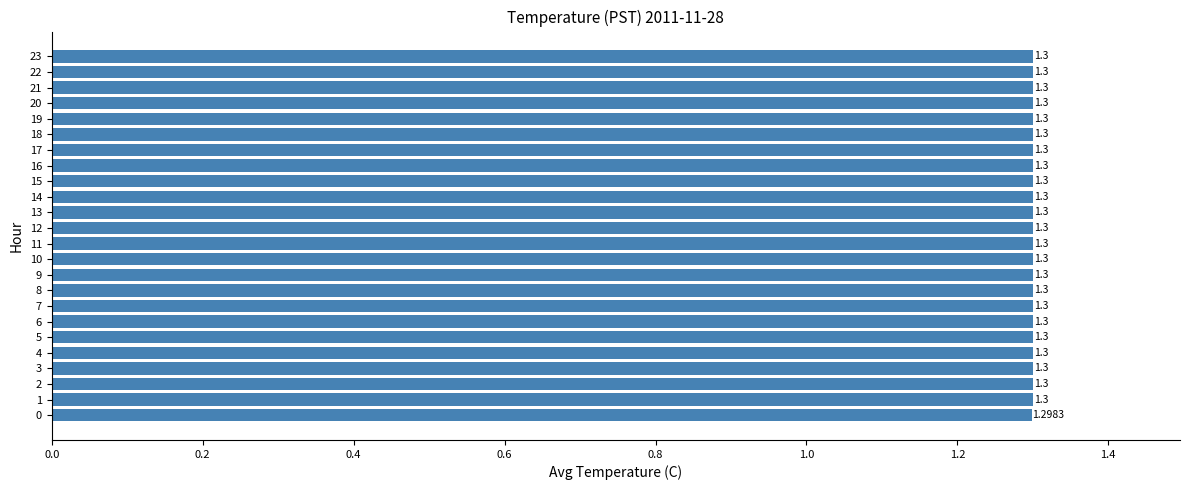

What is the sum of the values at 18 and 19?

2.6